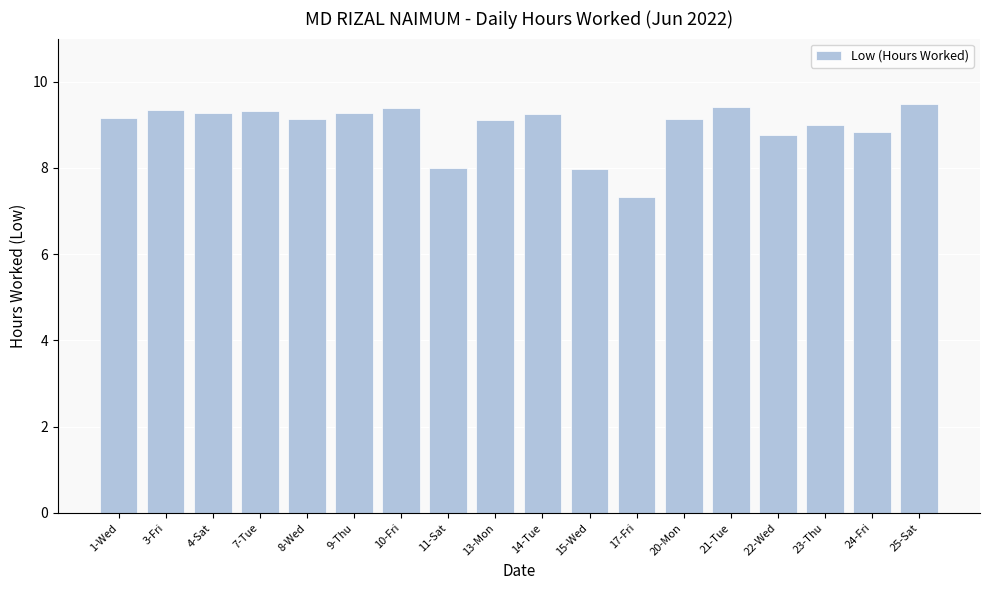

What is the maximum value shown in the chart?

9.5